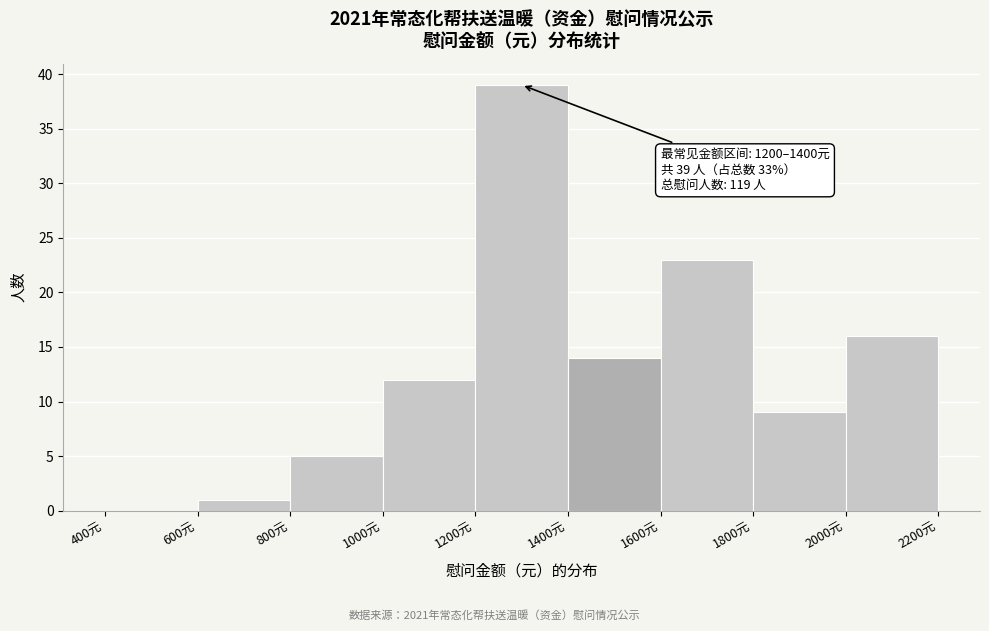

Which range on the x-axis has the tallest bar?

1200 to 1400